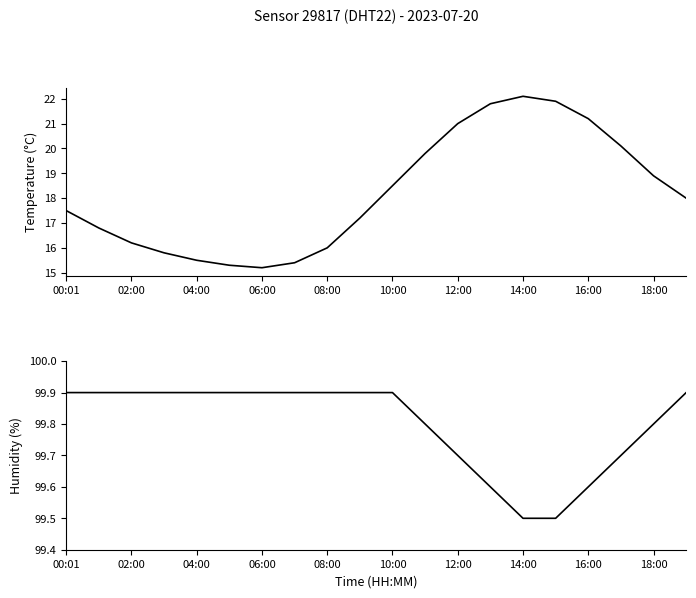

True or false: humidity and temperature cross at least once.

False